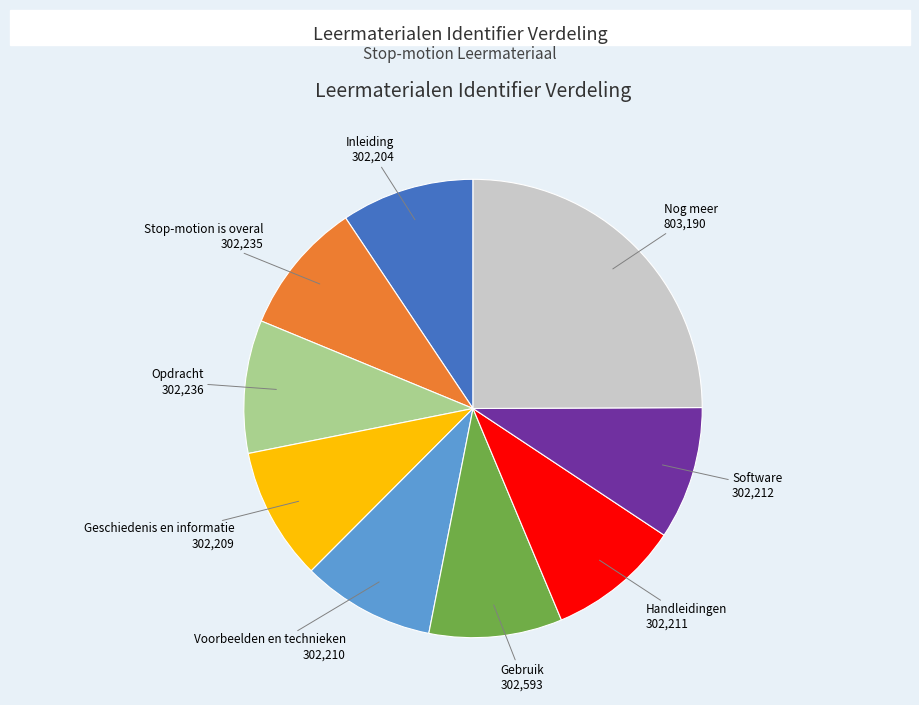

Does any single category account for the majority?

No